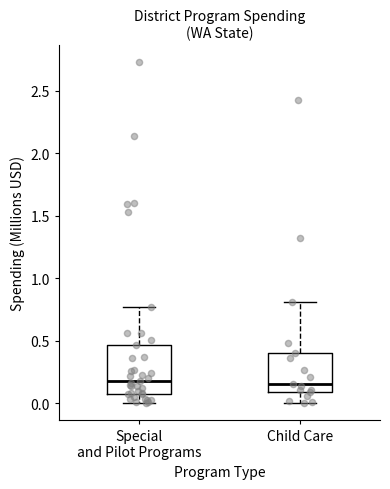

Where does the lower whisker of the box for Special and Pilot Programs end on the y-axis? The values are not printed on the chart, so give them approximately, as read against the axis.

0.00